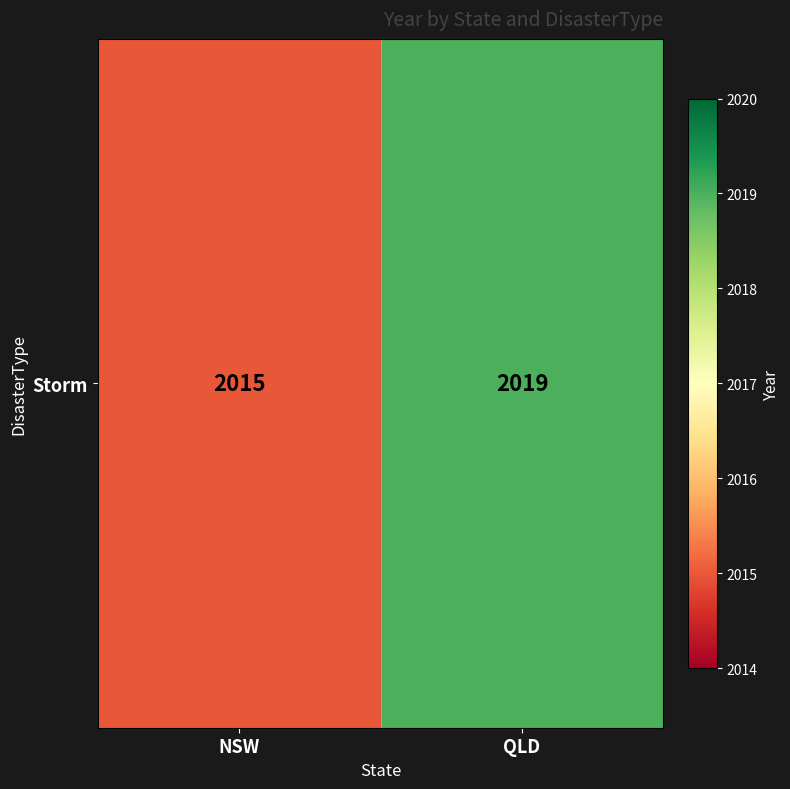

What is the approximate value at NSW?

2015